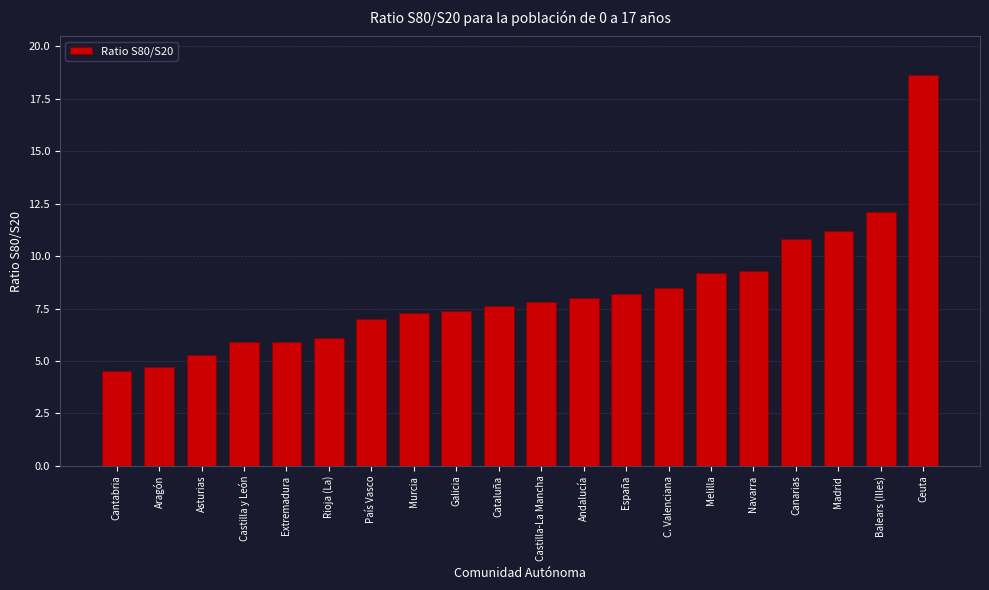

Reading right to left, list all the values displayed in this chart.

Ceuta=18.6	Balears (Illes)=12.1	Madrid=11.2	Canarias=10.8	Navarra=9.3	Melilla=9.2	C. Valenciana=8.5	España=8.2	Andalucía=8.0	Castilla-La Mancha=7.8	Cataluña=7.6	Galicia=7.4	Murcia=7.3	País Vasco=7.0	Rioja (La)=6.1	Extremadura=5.9	Castilla y León=5.9	Asturias=5.3	Aragón=4.7	Cantabria=4.5